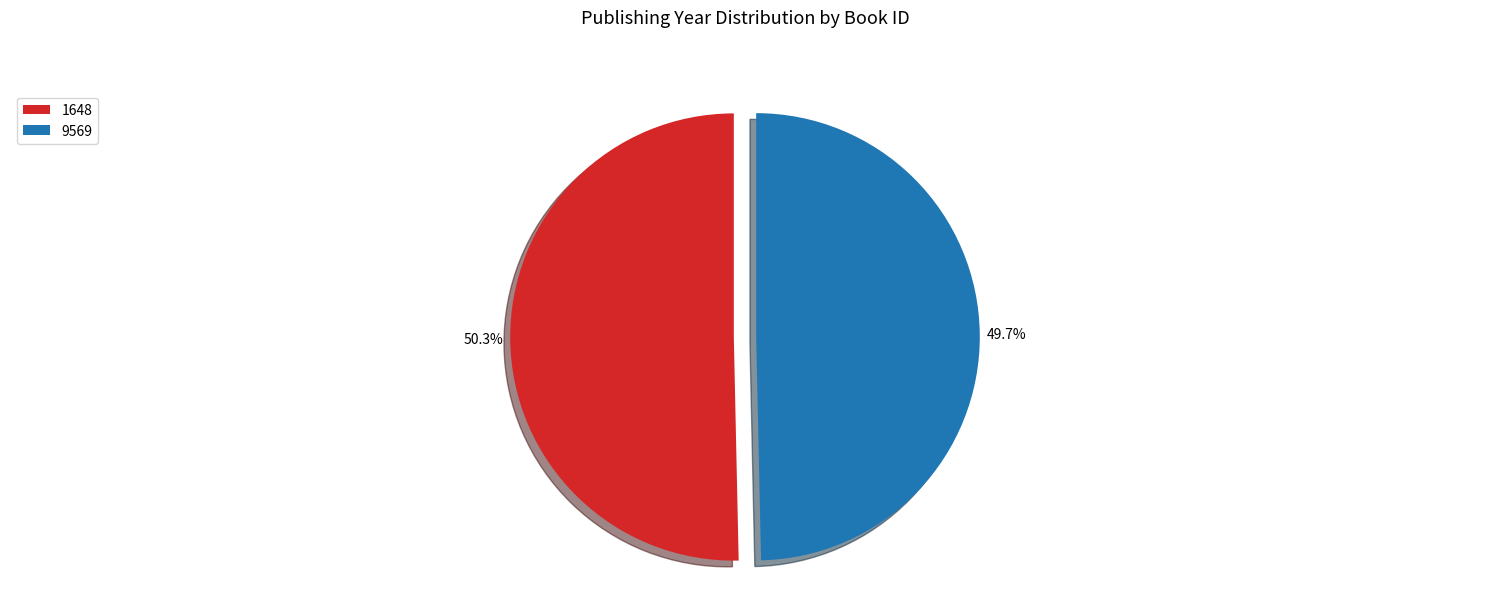

To the nearest percent, what is the difference between the largest and smallest slice percentages?

1%